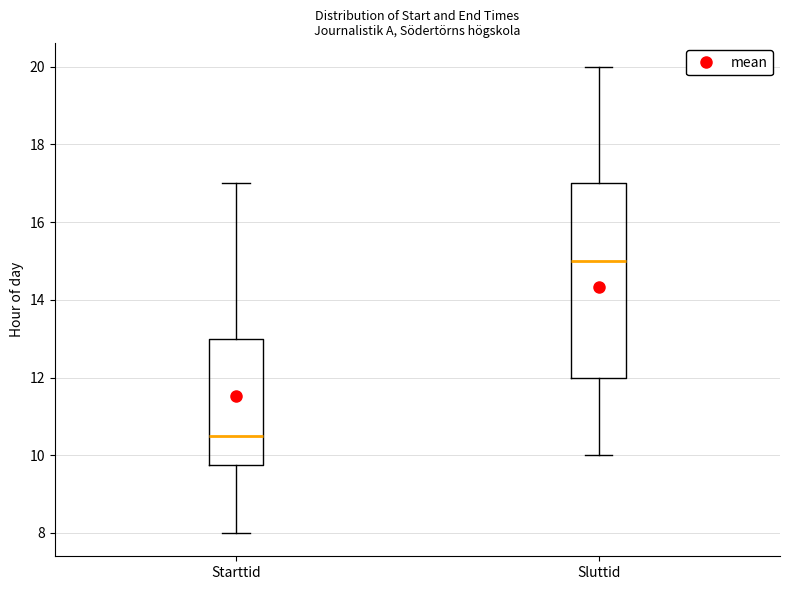

Which box's median line is the highest?

Sluttid